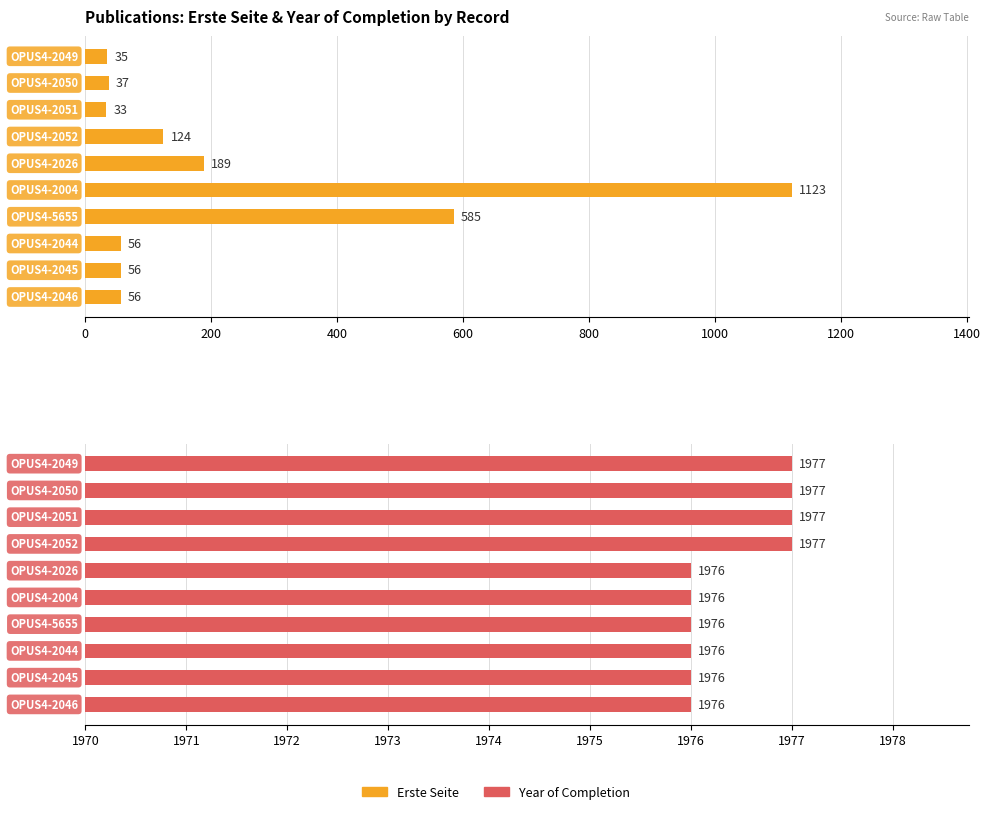

Which series changed the most between 800 and 1200?

Erste Seite